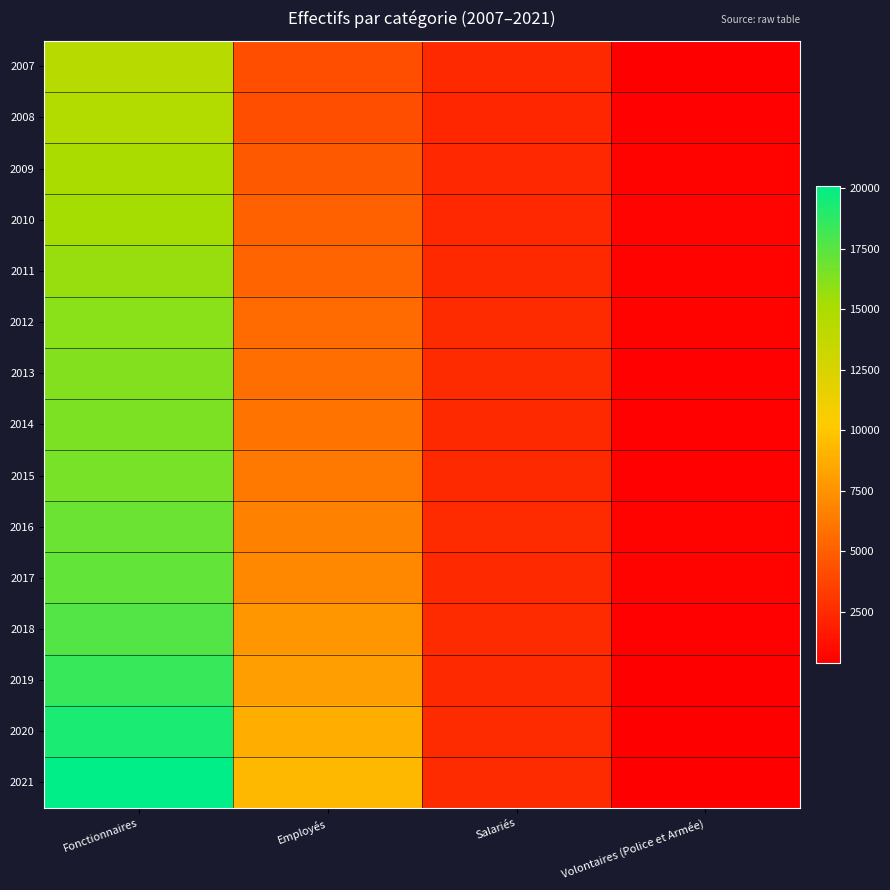

What is the smallest value displayed?

387